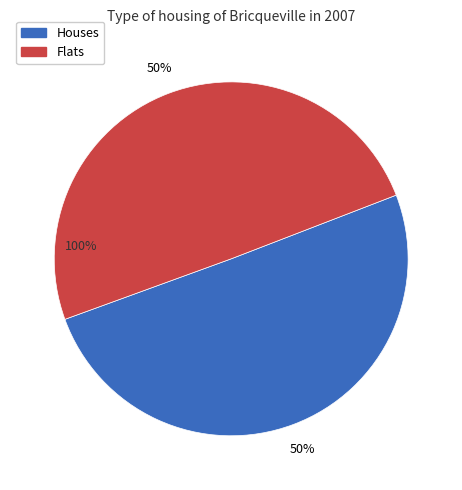

Does T12 represent more than half of the total?

No